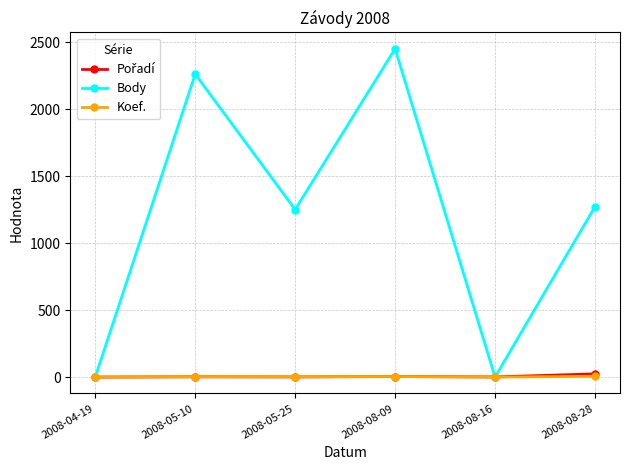

Which series has the largest range (max minus min)?

Body